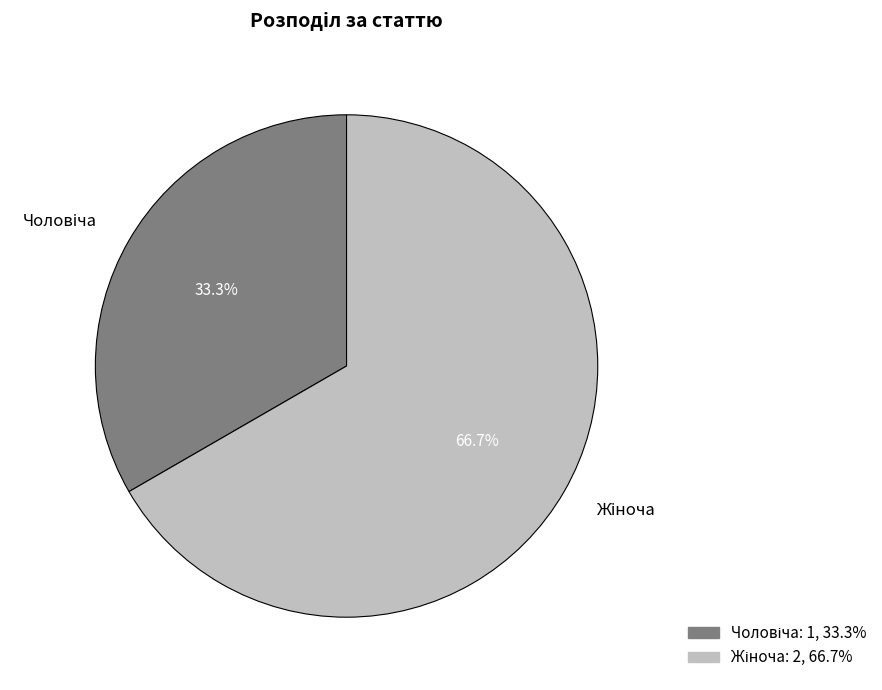

Is there any slice that represents more than half of the pie?

Yes